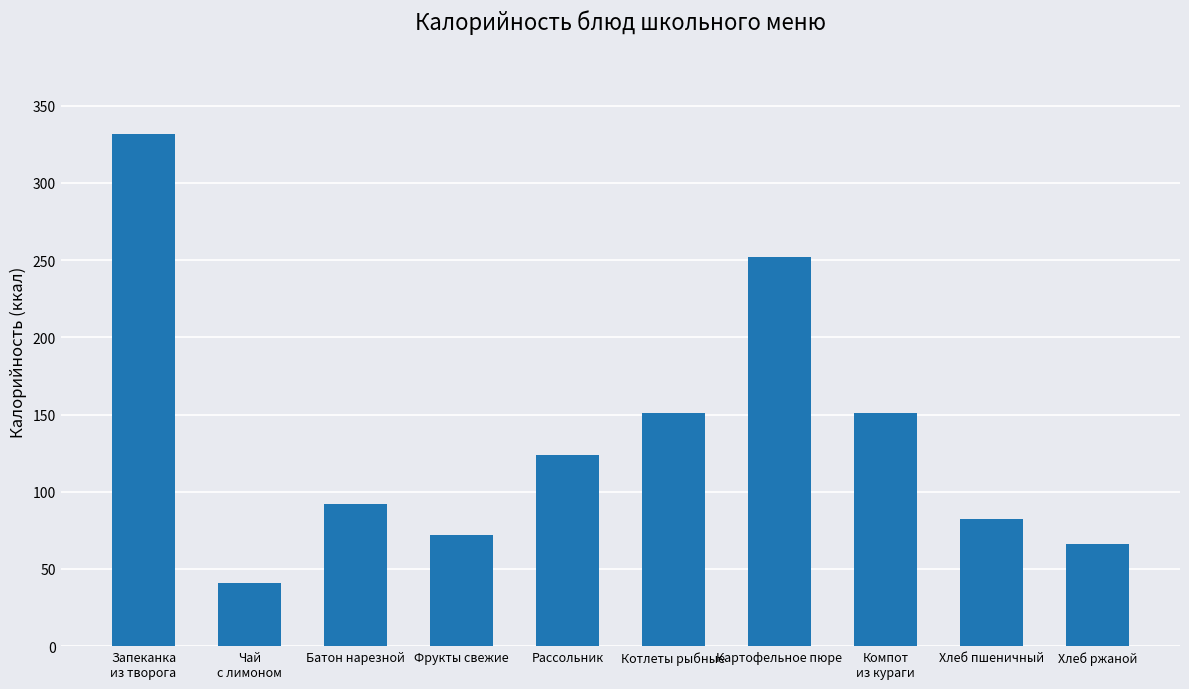

What is the difference between the values at Рассольник and Хлеб ржаной?

58.0